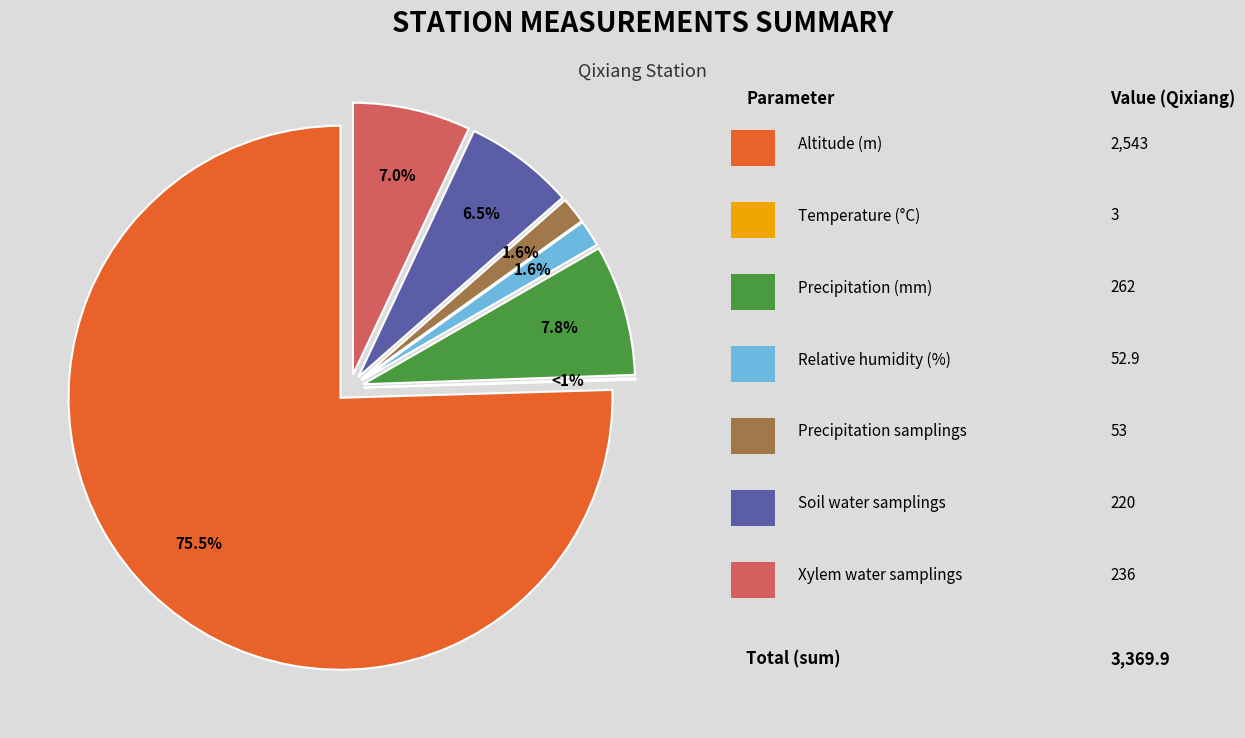

Combined, what portion of the pie is Relative humidity and Precipitation samplings?

3.1%